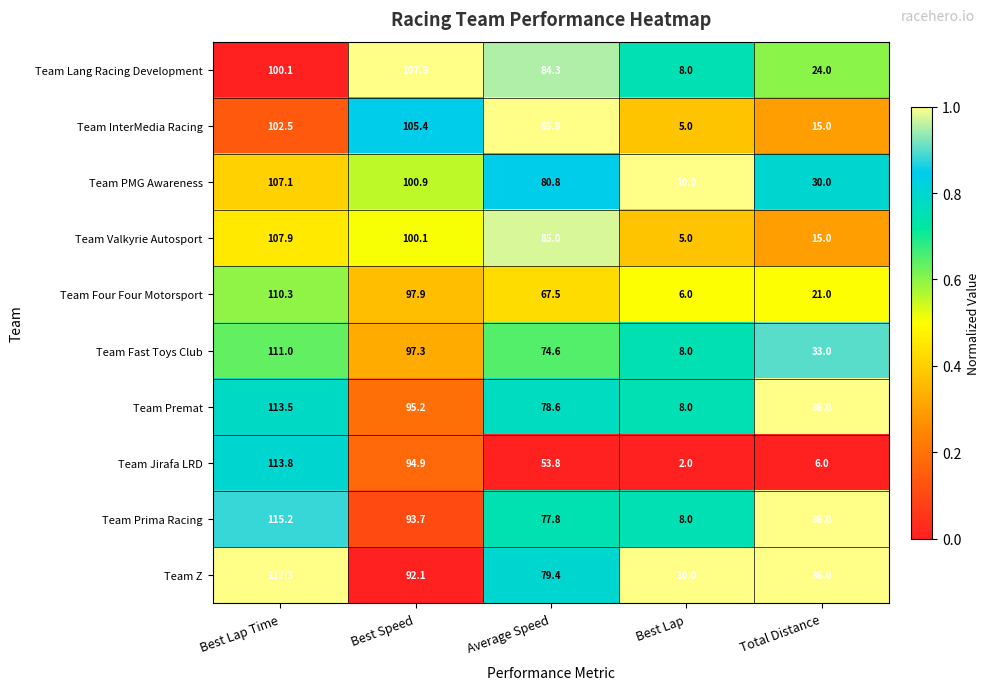

Rank the series at Best Speed from highest to lowest value.

Team Lang Racing Development, Team InterMedia Racing, Team PMG Awareness, Team Valkyrie Autosport, Team Four Four Motorsport, Team Fast Toys Club, Team Premat, Team Jirafa LRD, Team Prima Racing, Team Z